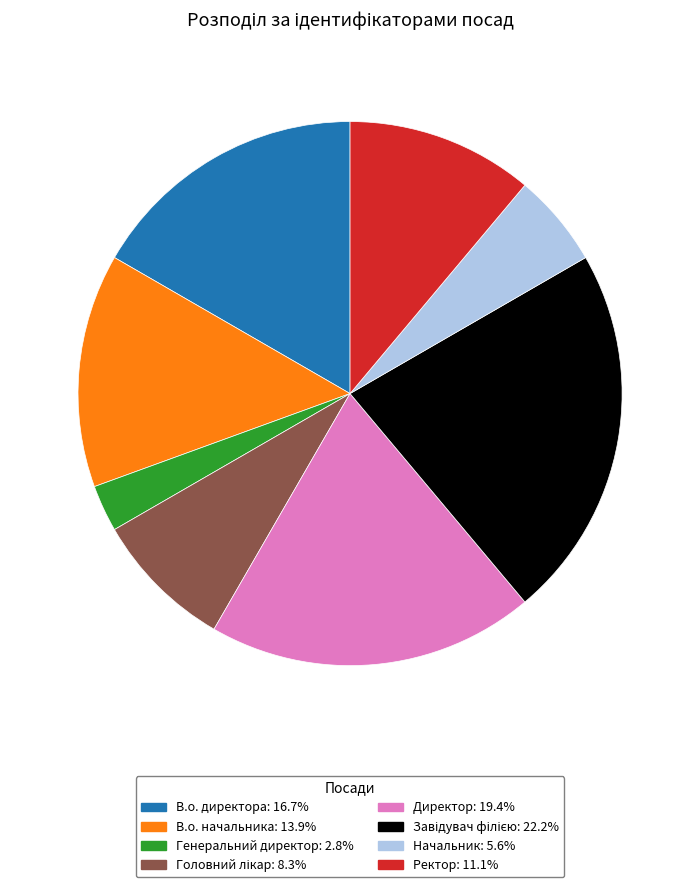

Is there any slice that represents more than half of the pie?

No